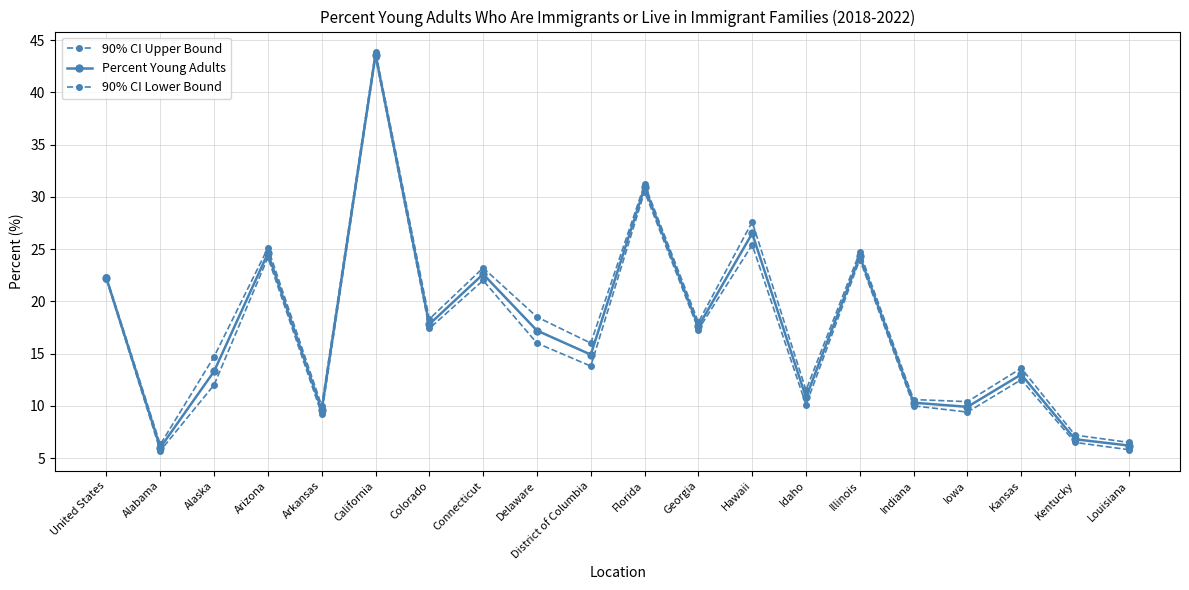

What is the value of the Percent Young Adults point at the 11th from the left?

30.9